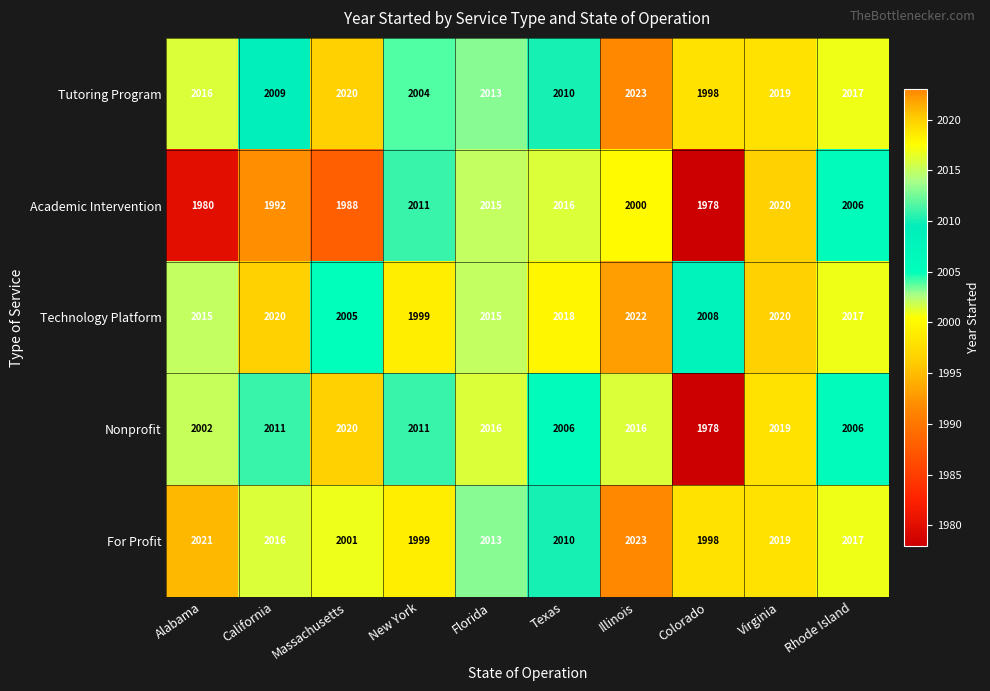

What is the sum of the For Profit values at California and Rhode Island?

4033